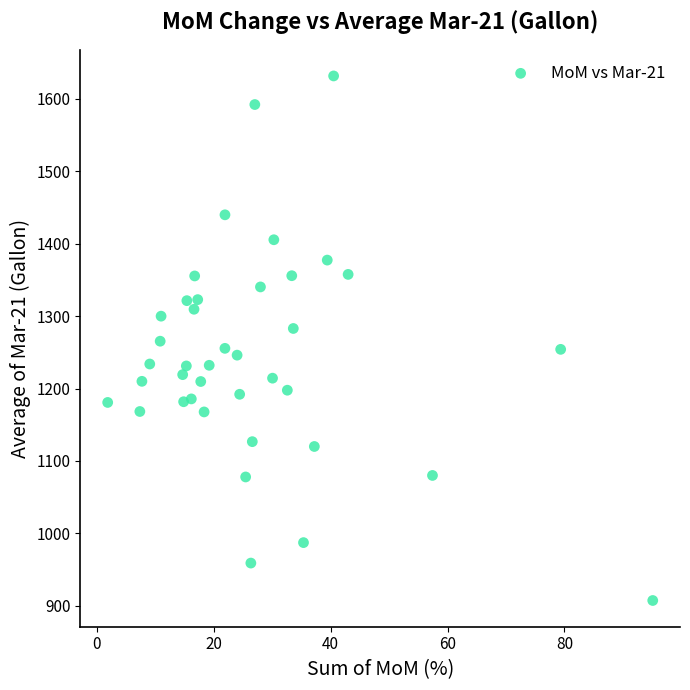

What is the range of Y values (max minus min)?

724.5